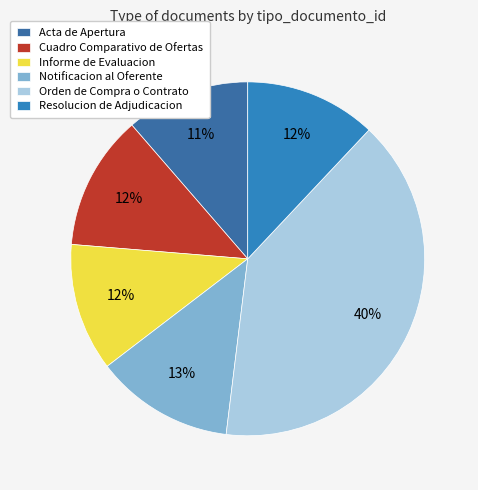

Do Acta de Apertura and Cuadro Comparativo de Ofertas together represent more than half of the pie?

No